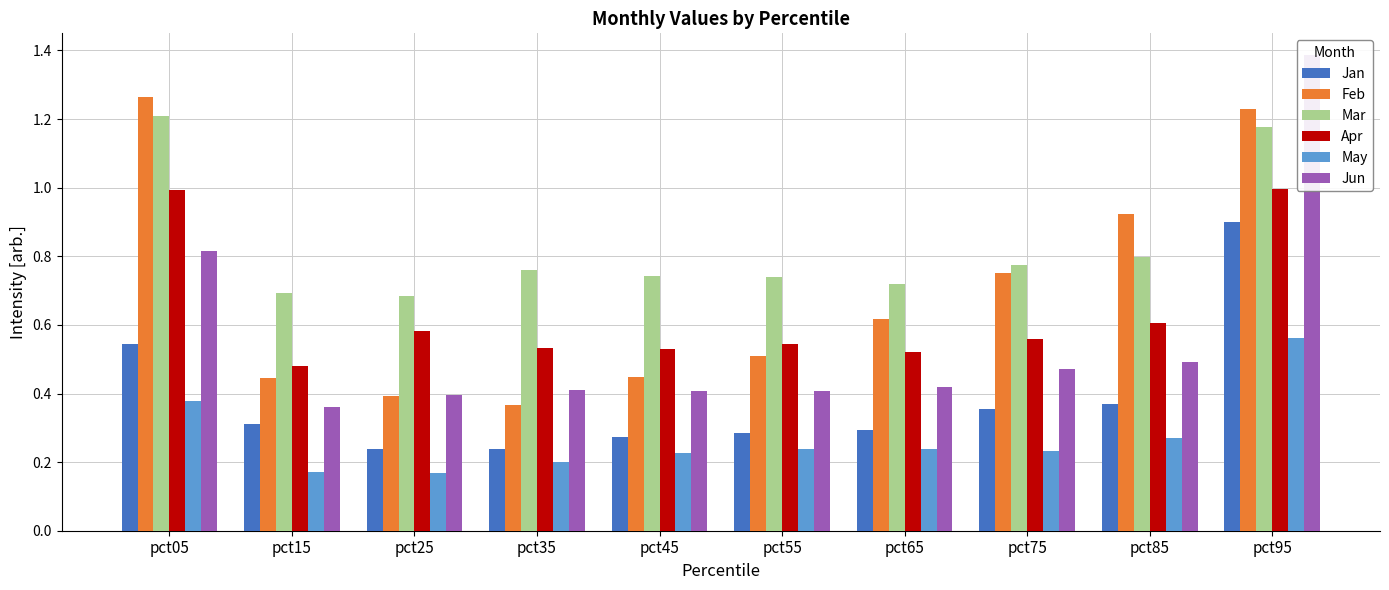

Which series has the largest total across all categories?

Mar